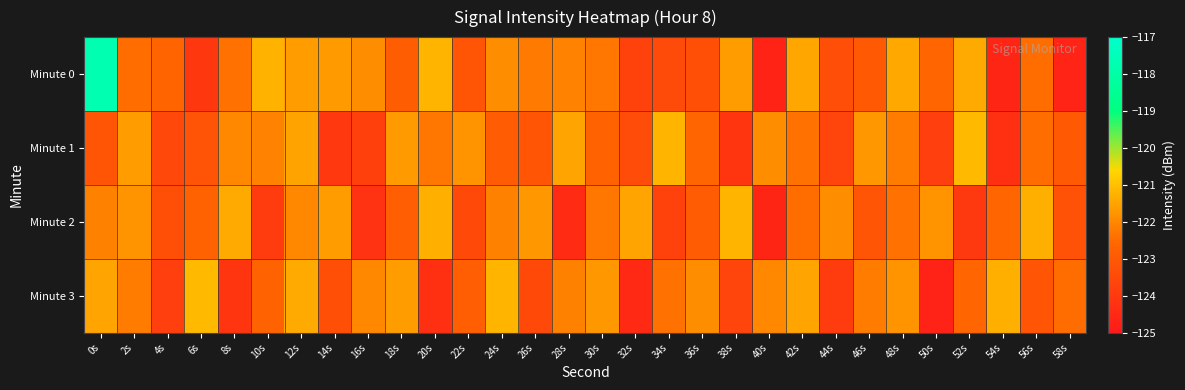

Rank the series by their maximum value, from highest to lowest.

Minute 0, Minute 1, Minute 3, Minute 2